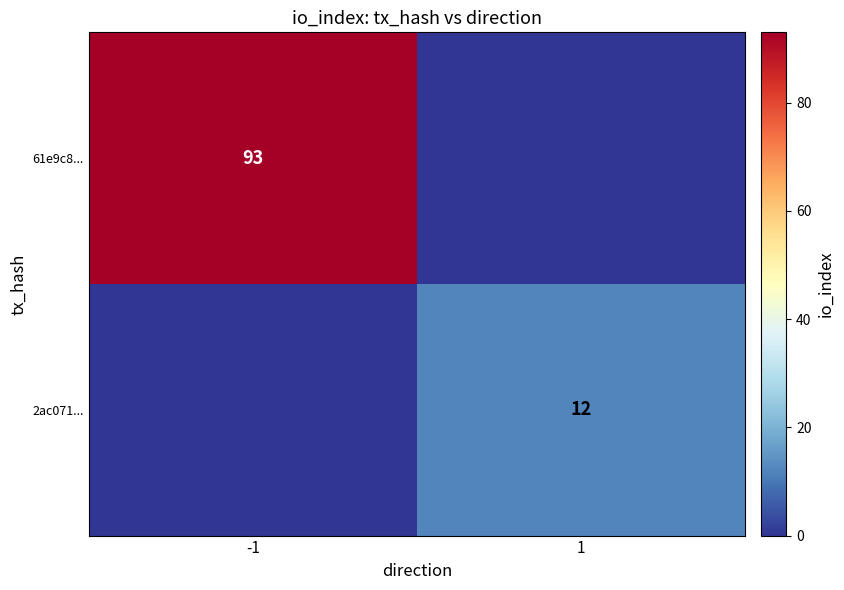

Which label corresponds to the smallest value in the chart?

1